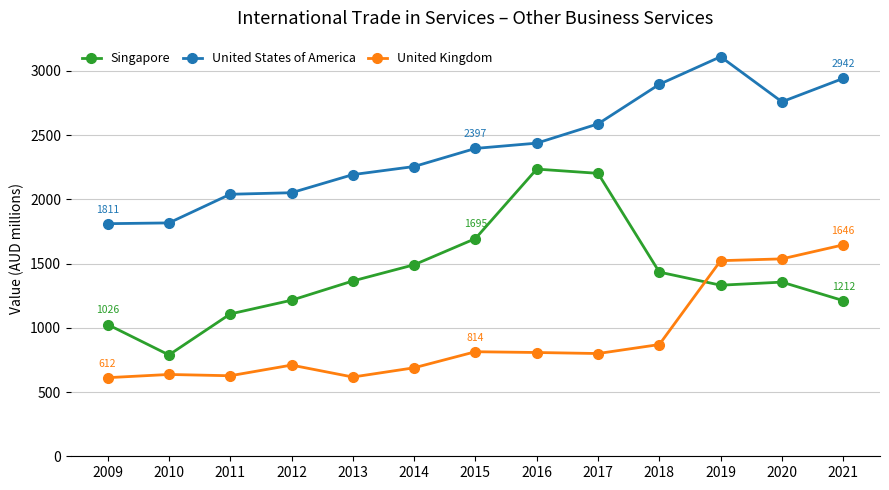

True or false: United Kingdom and United States of America cross at least once.

False